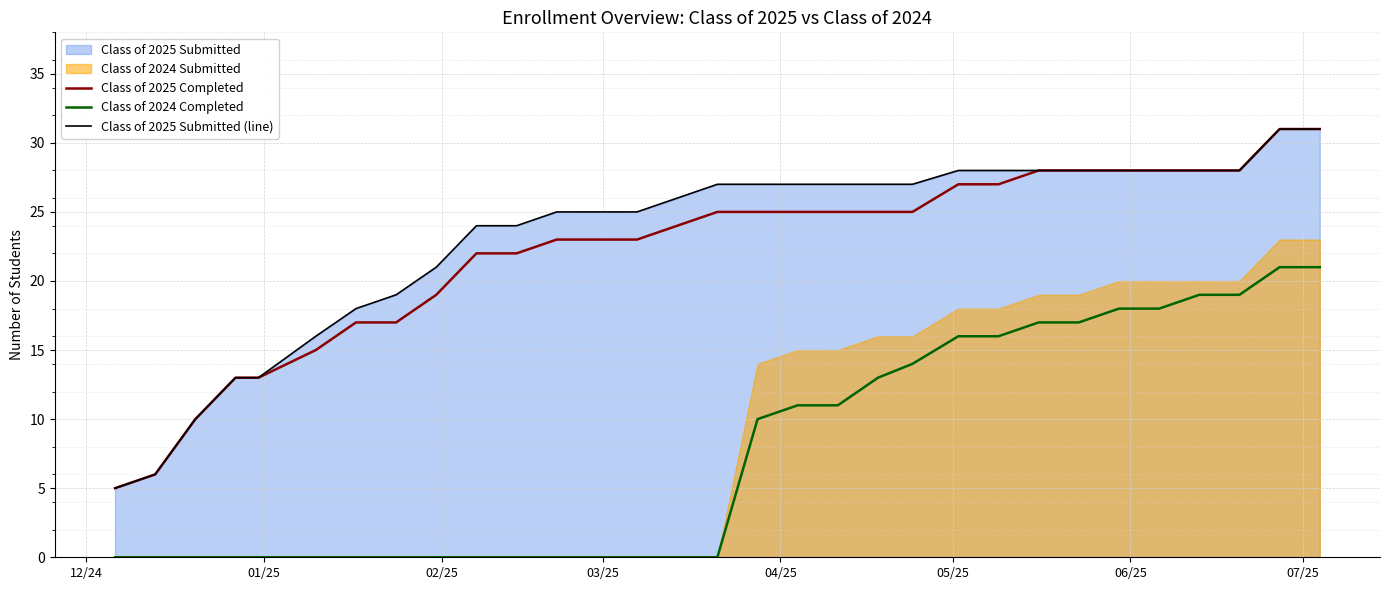

True or false: Class of 2025 Submitted (line) and Class of 2025 Completed intersect in this chart.

False